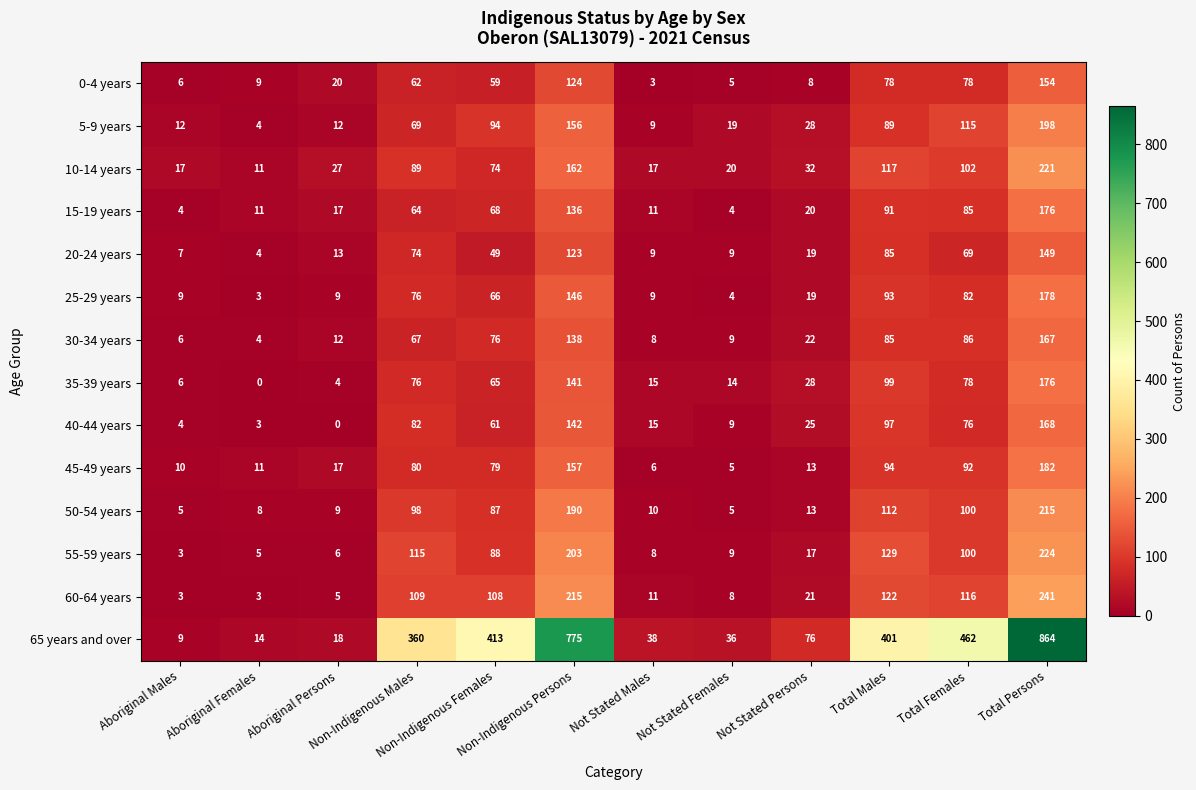

Which series has the largest total across all categories?

65 years and over